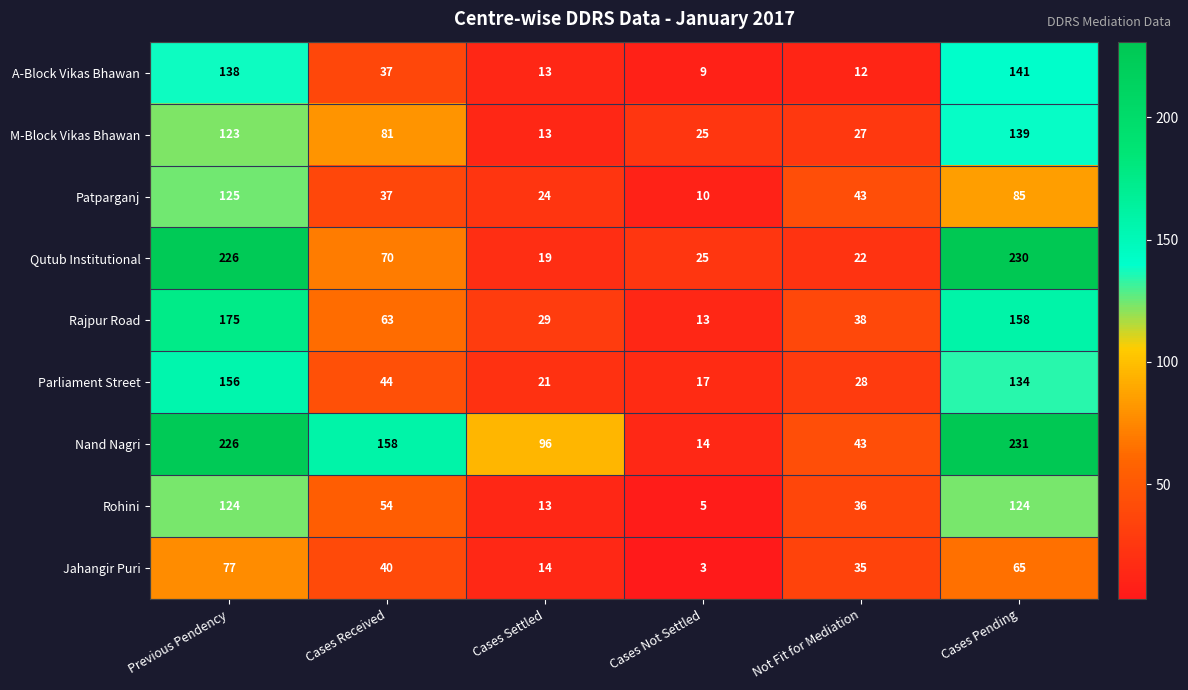

At which category does the chart reach its minimum across all series?

Cases Not Settled